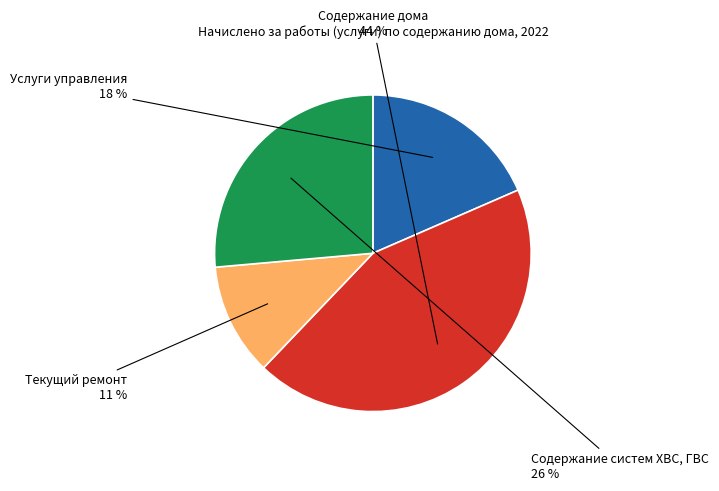

Combined, do Текущий ремонт and Содержание дома account for over 50%?

Yes